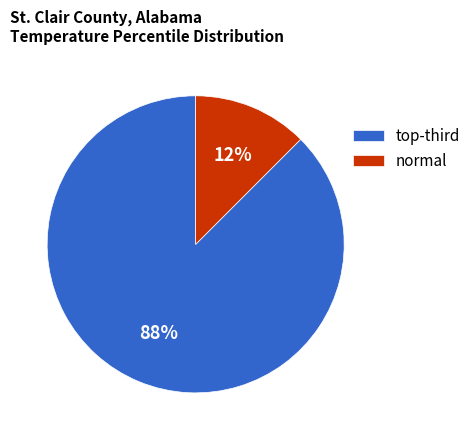

What is the smallest slice in the pie chart?

normal